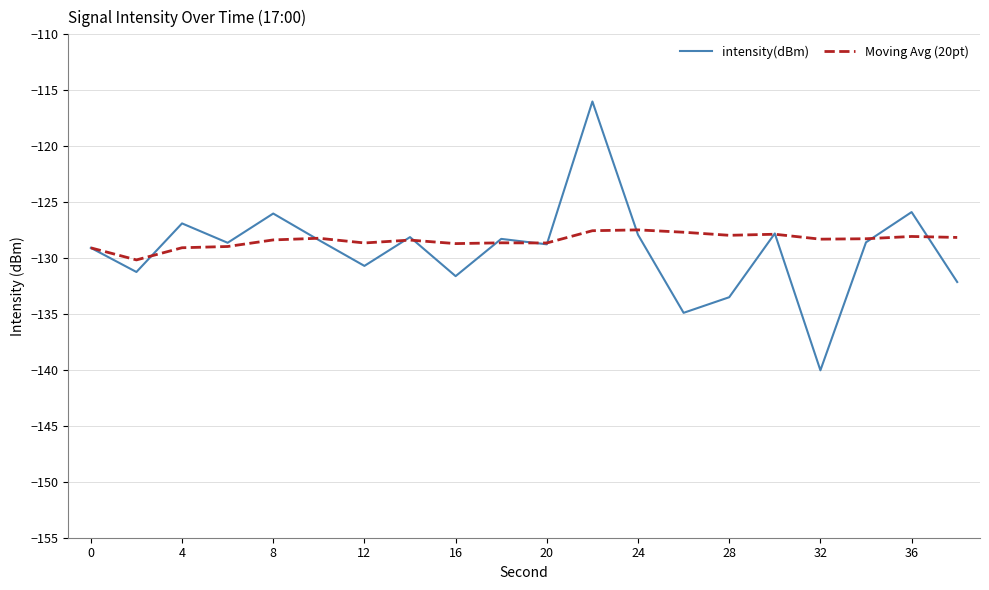

List the series in order of their peak value, lowest first.

Moving Avg (20pt), intensity(dBm)